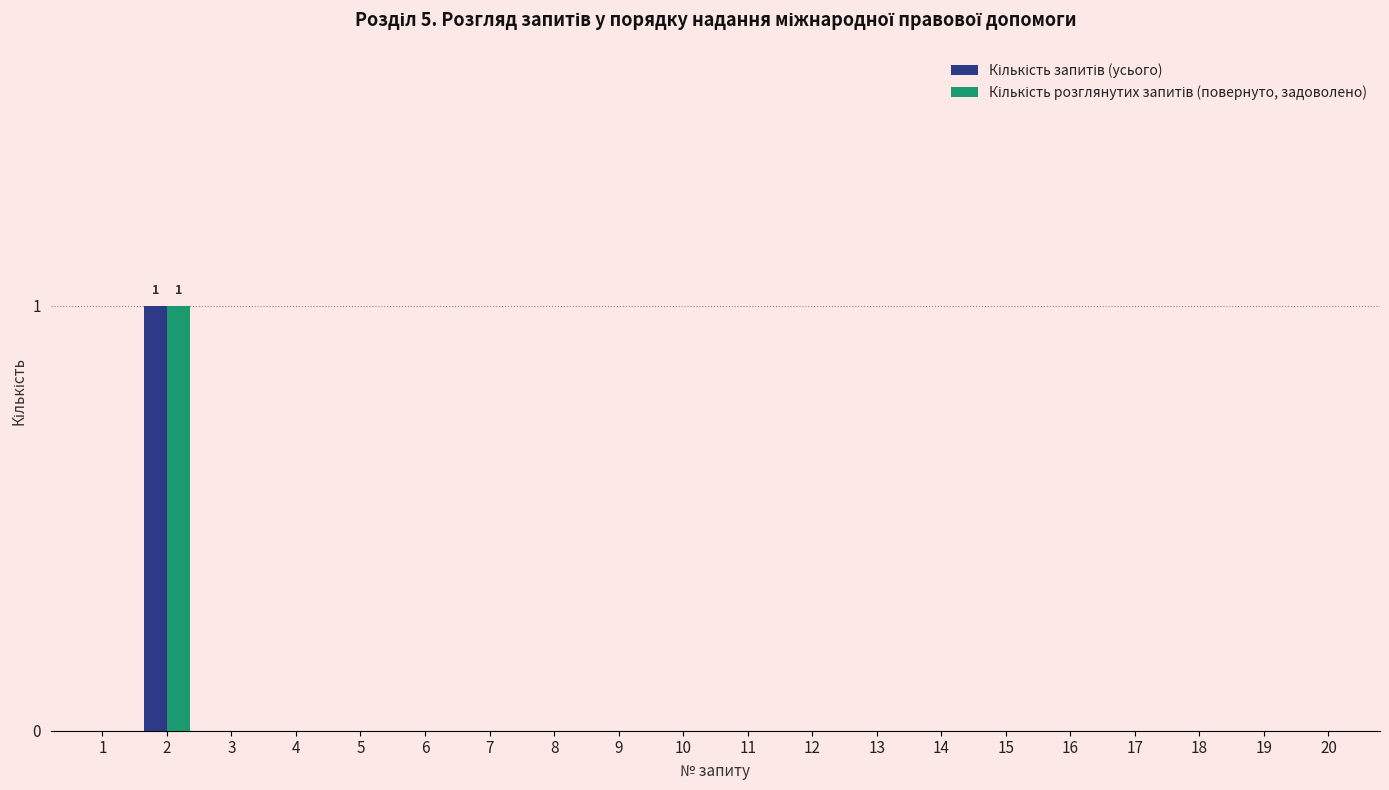

Are the bars horizontal?

No